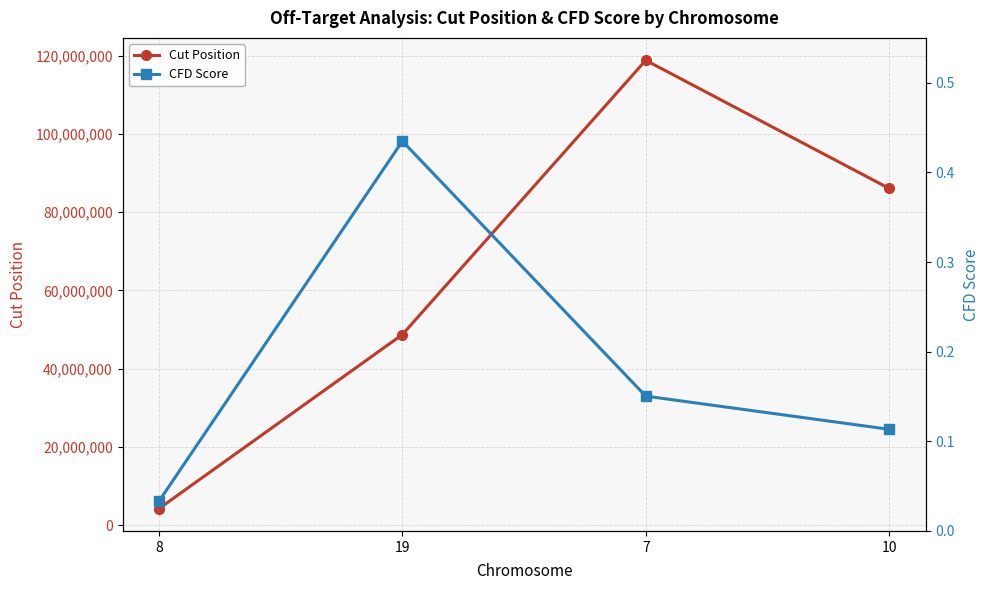

At which label is CFD Score closest to 0?

8